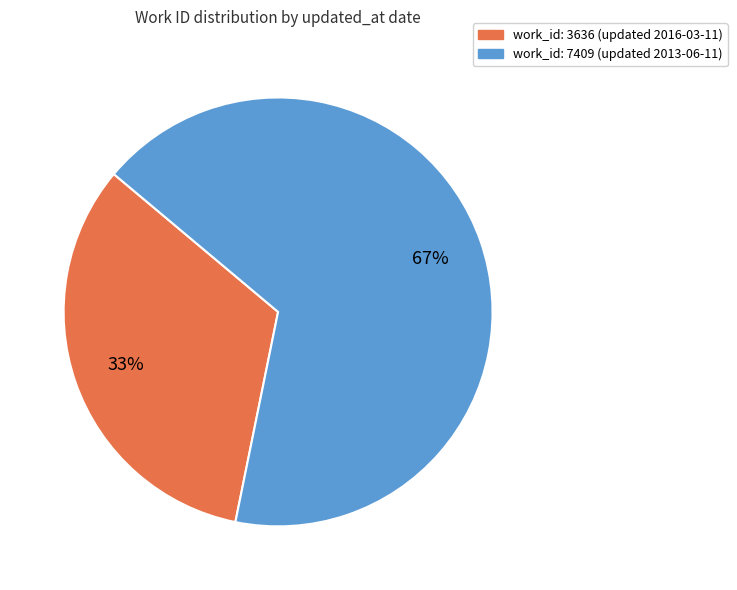

To the nearest percent, what is the difference between the largest and smallest slice percentages?

34%